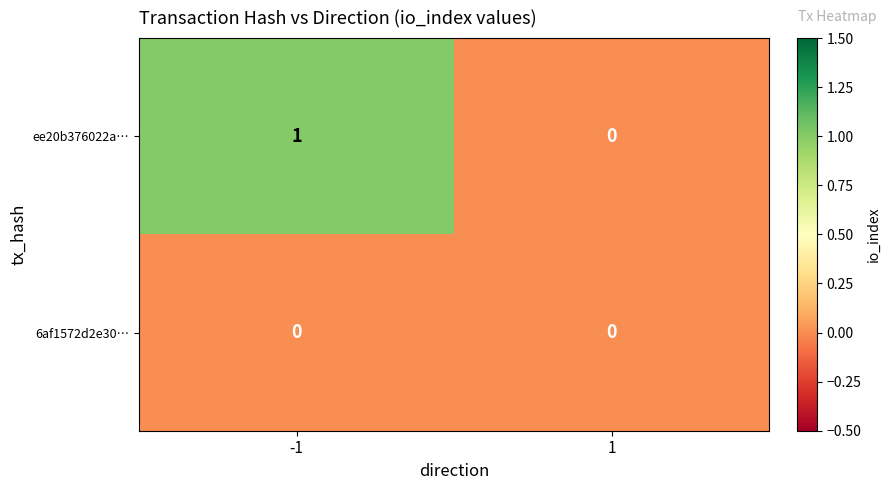

What is the difference between the highest and lowest values at -1?

1